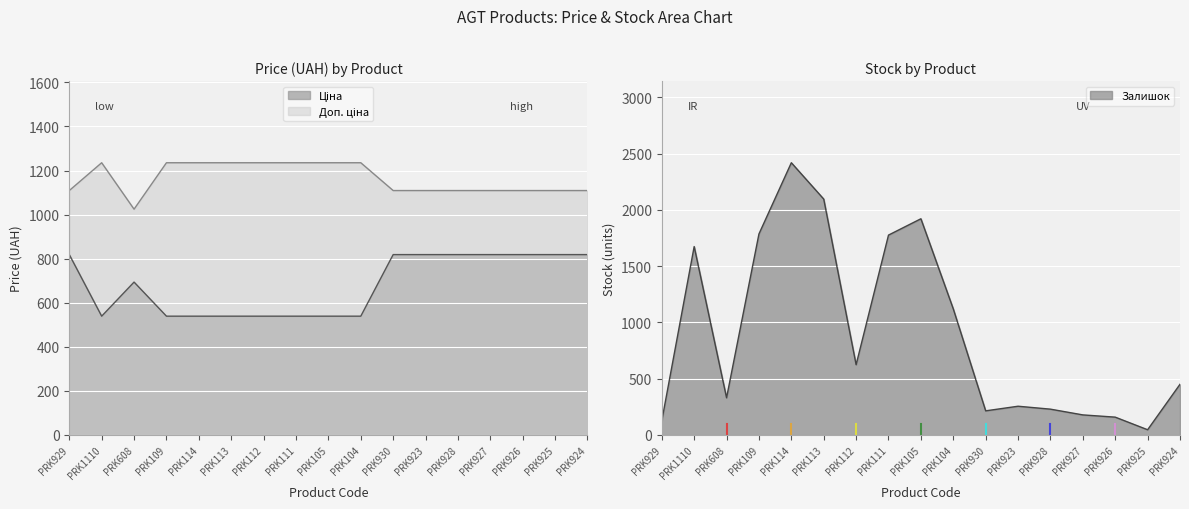

What is the sum of all Ціна values?

11553.6